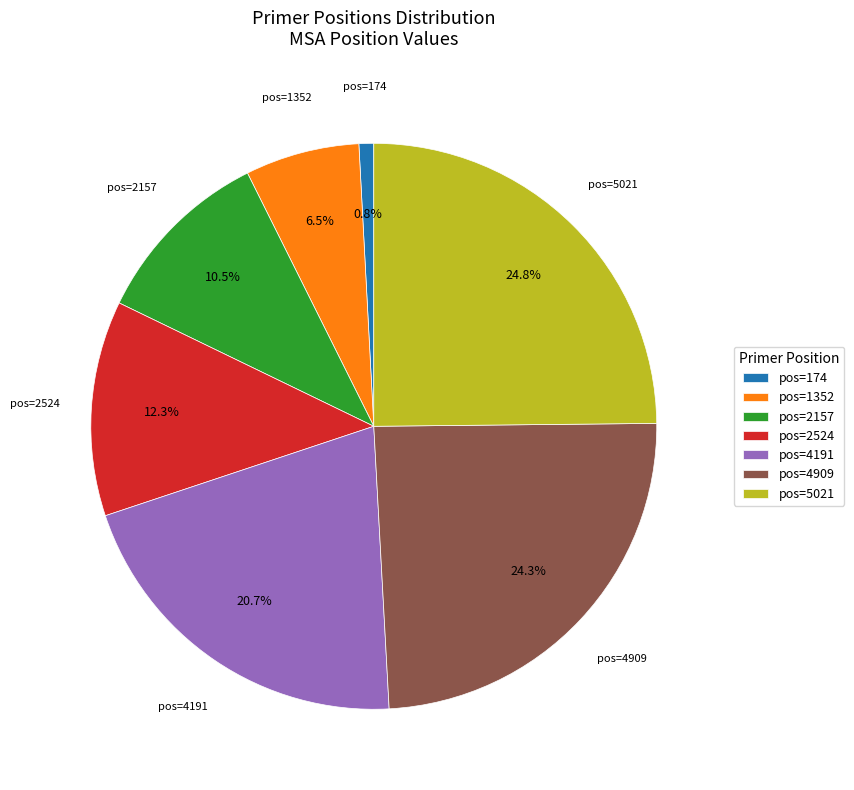

What is the smallest slice in the pie chart?

pos=174